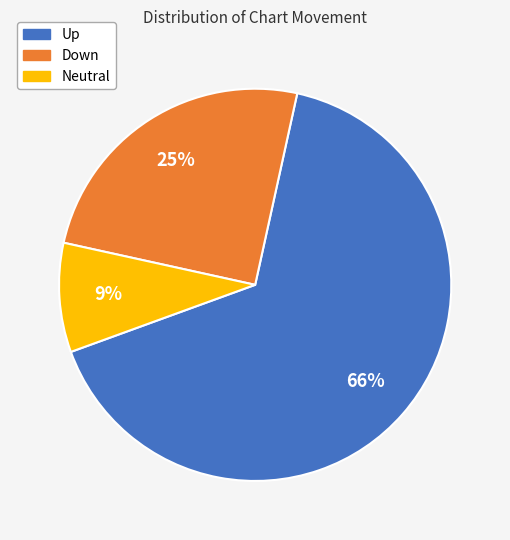

To the nearest percent, what is the average slice percentage?

33%